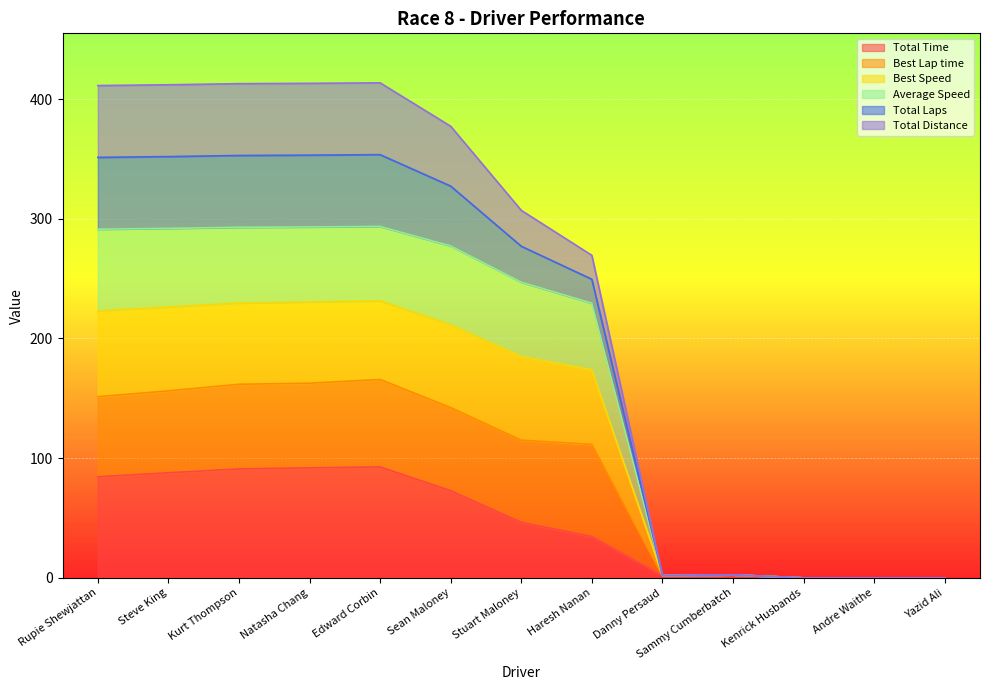

Is it true that Best Lap time equals 395.2 at Haresh Nanan?

False